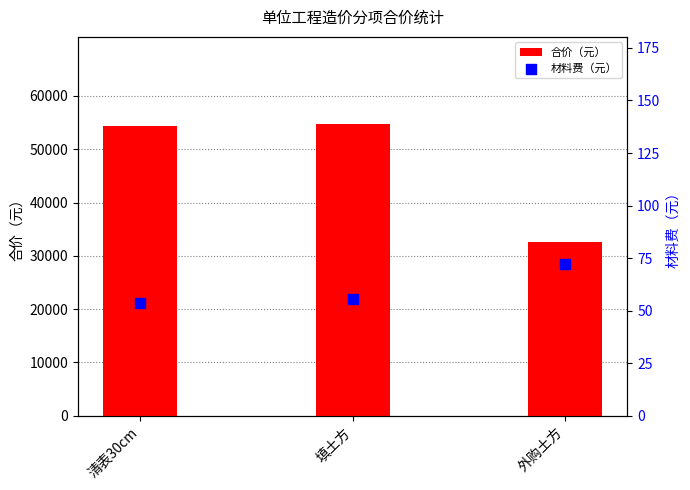

What are all the series names shown in the legend?

合价（元）, 材料费（元）